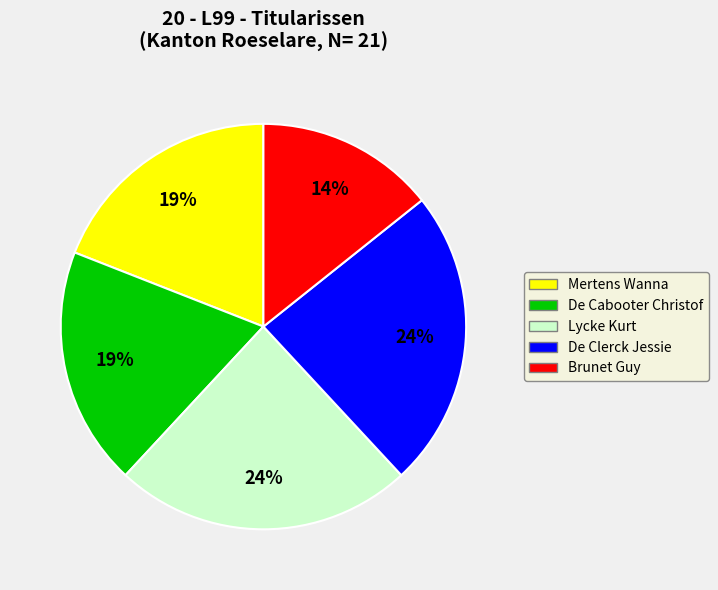

Is the sum of Mertens Wanna and Brunet Guy greater than half?

No